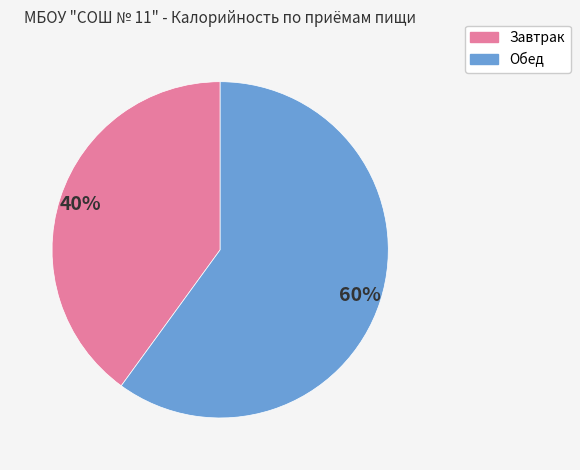

Does any single category account for the majority?

Yes